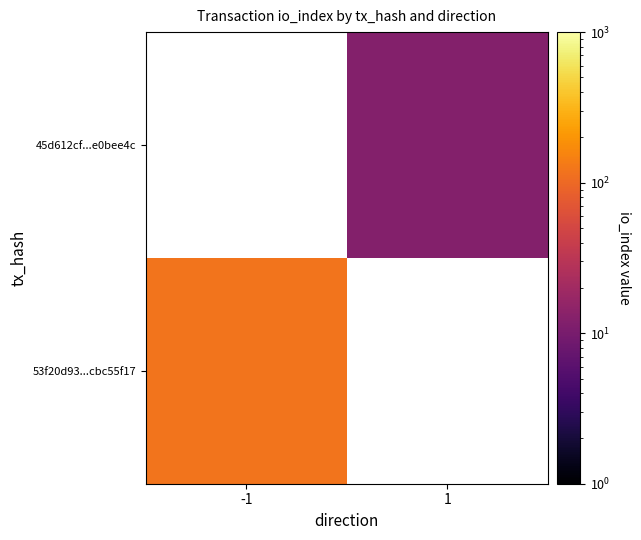

Rank the categories by 45d612cf...e0bee4c value from highest to lowest.

-1, 1